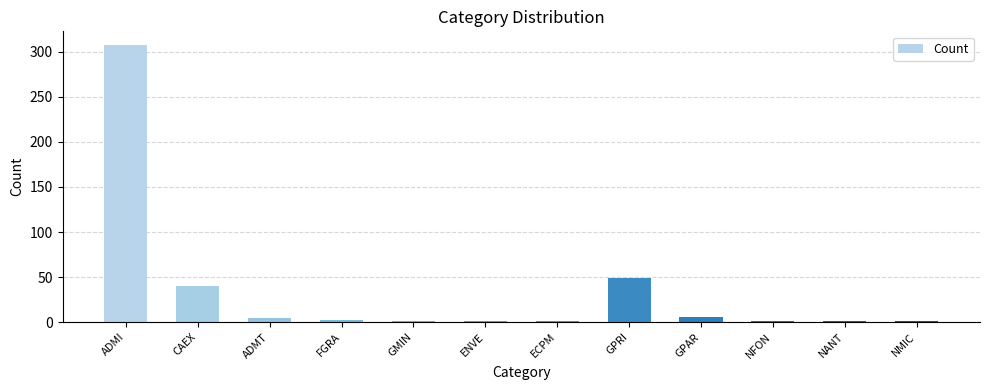

Between ENVE and CAEX, which is larger?

CAEX